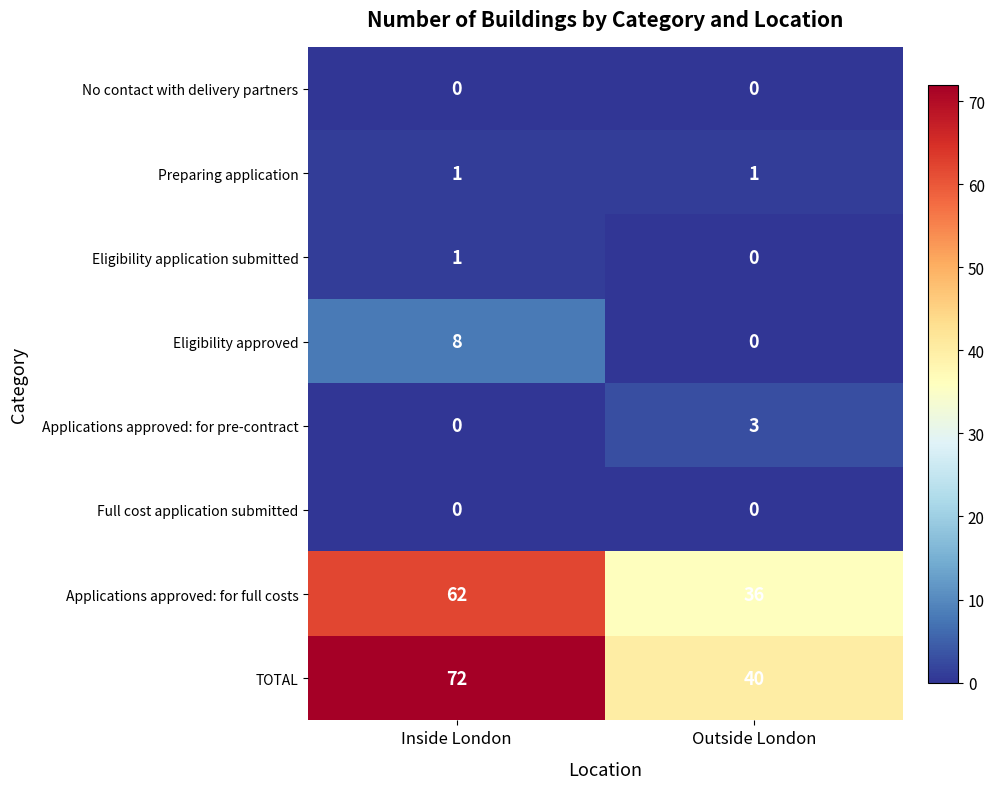

Is it true that Preparing application equals 1 at Inside London?

True